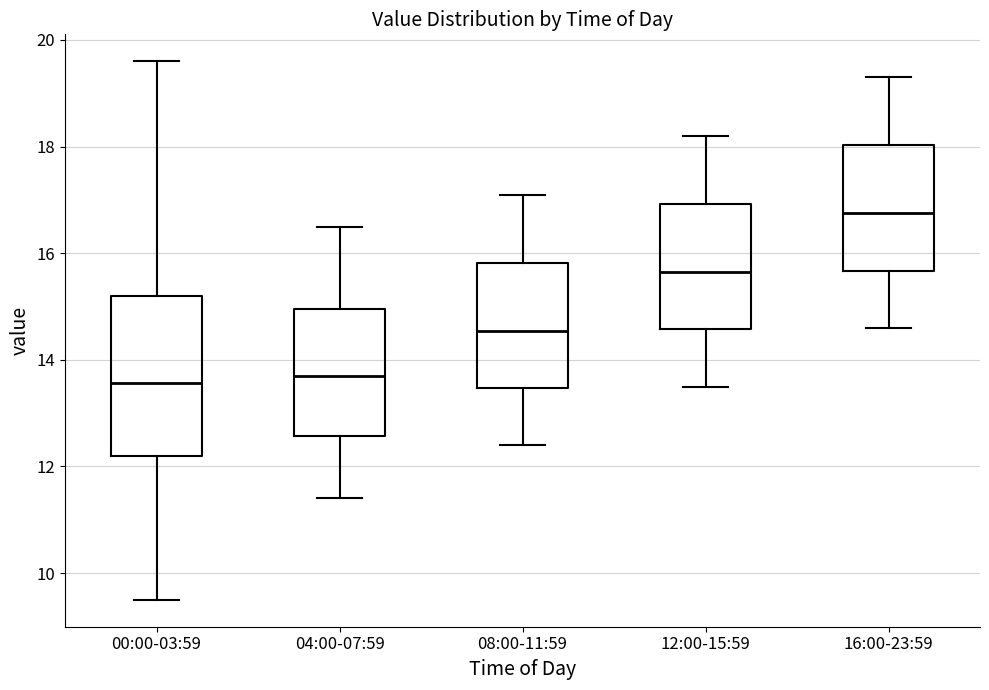

Reading left to right, read every box against the y-axis: the position of its median line, the range the box covers, and the ends of its whiskers. The values are not printed on the chart, so give them approximately, as read against the axis.

00:00-03:59: median 13.6, box 12.2 to 15.2, whiskers 9.6 to 19.6
04:00-07:59: median 13.8, box 12.6 to 15.0, whiskers 11.4 to 16.6
08:00-11:59: median 14.6, box 13.4 to 15.8, whiskers 12.4 to 17.2
12:00-15:59: median 15.6, box 14.6 to 17.0, whiskers 13.6 to 18.2
16:00-23:59: median 16.8, box 15.6 to 18.0, whiskers 14.6 to 19.4